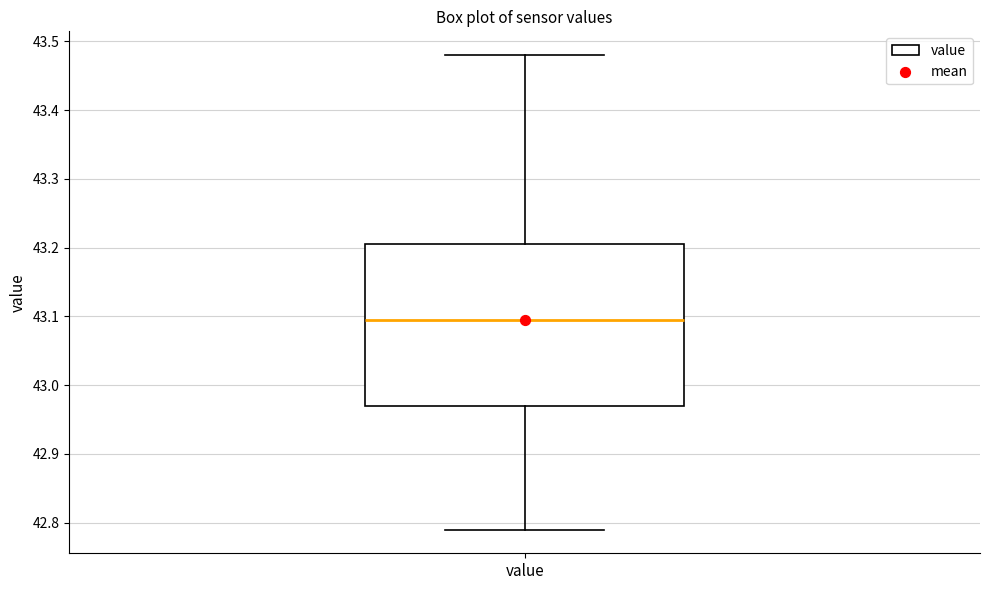

Where is the upper edge of the box for value on the y-axis? The values are not printed on the chart, so give them approximately, as read against the axis.

43.21